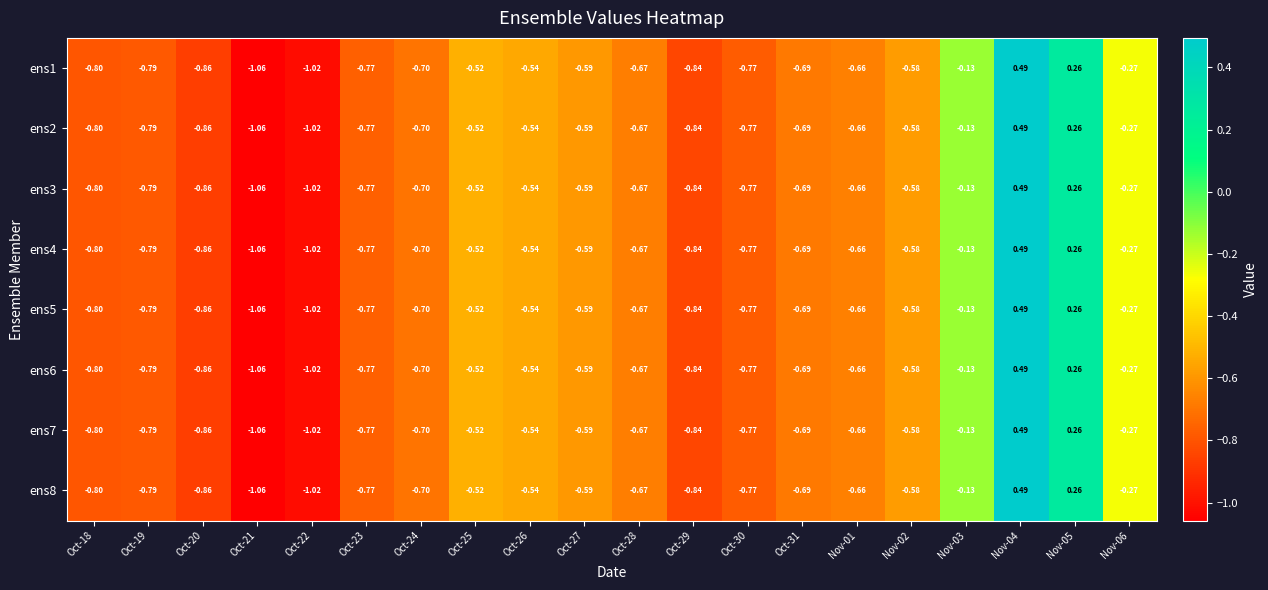

Count the number of categories in the chart.

20